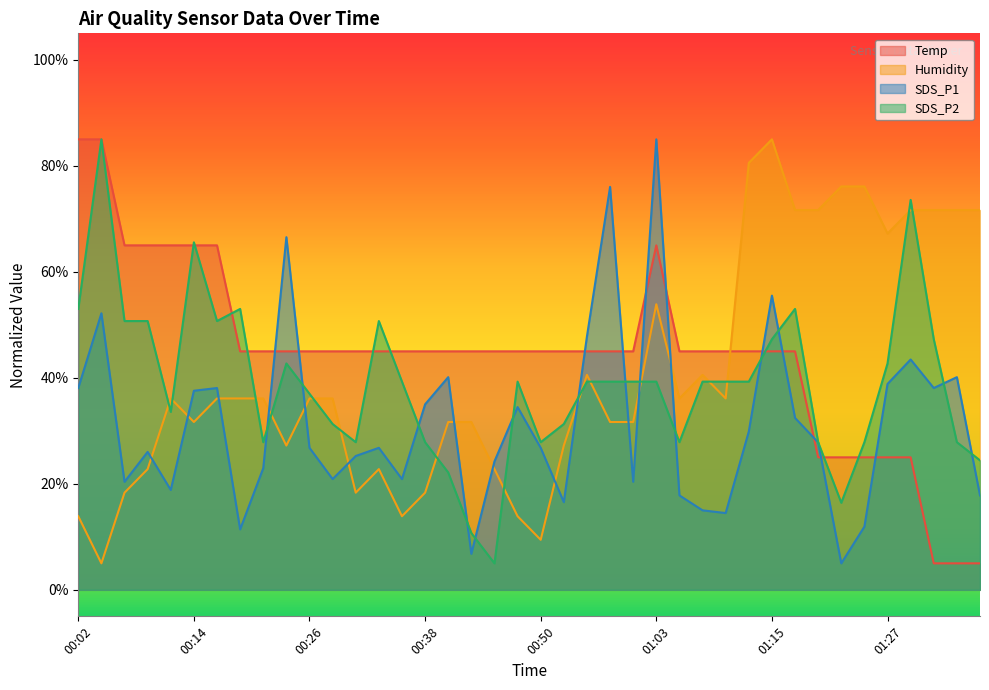

What is the total value across all series at 00:28?

133.3